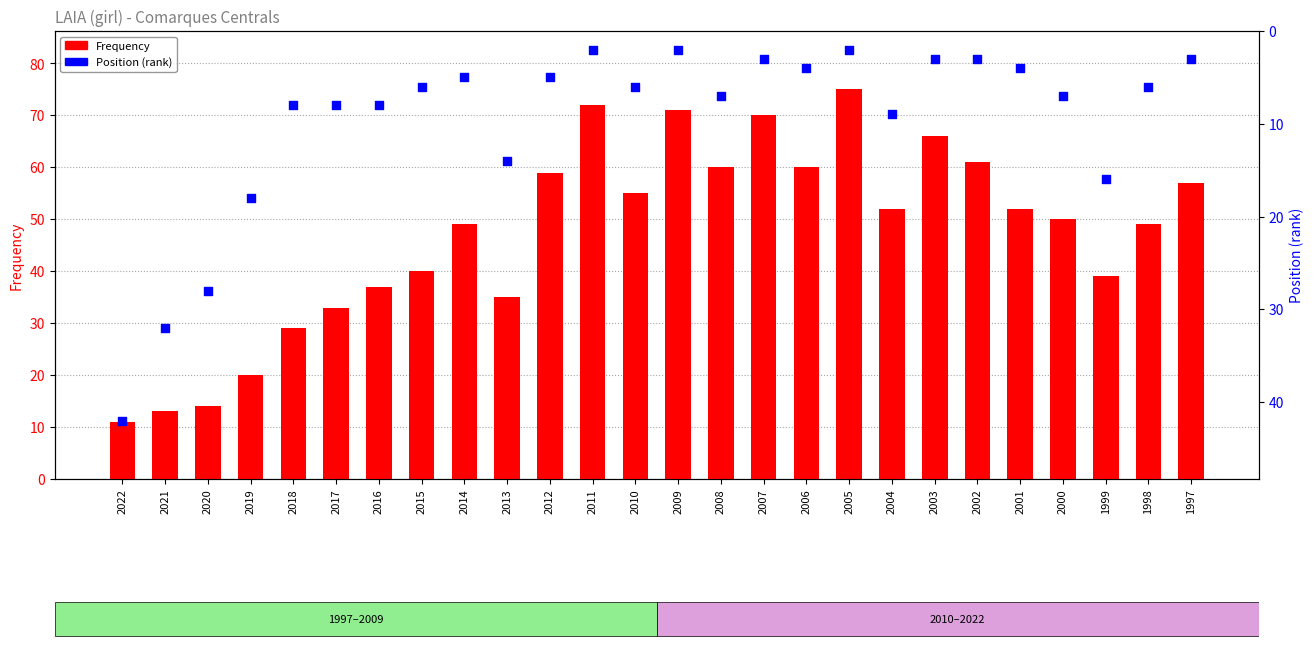

At which category is the sum across all series the highest?

2005